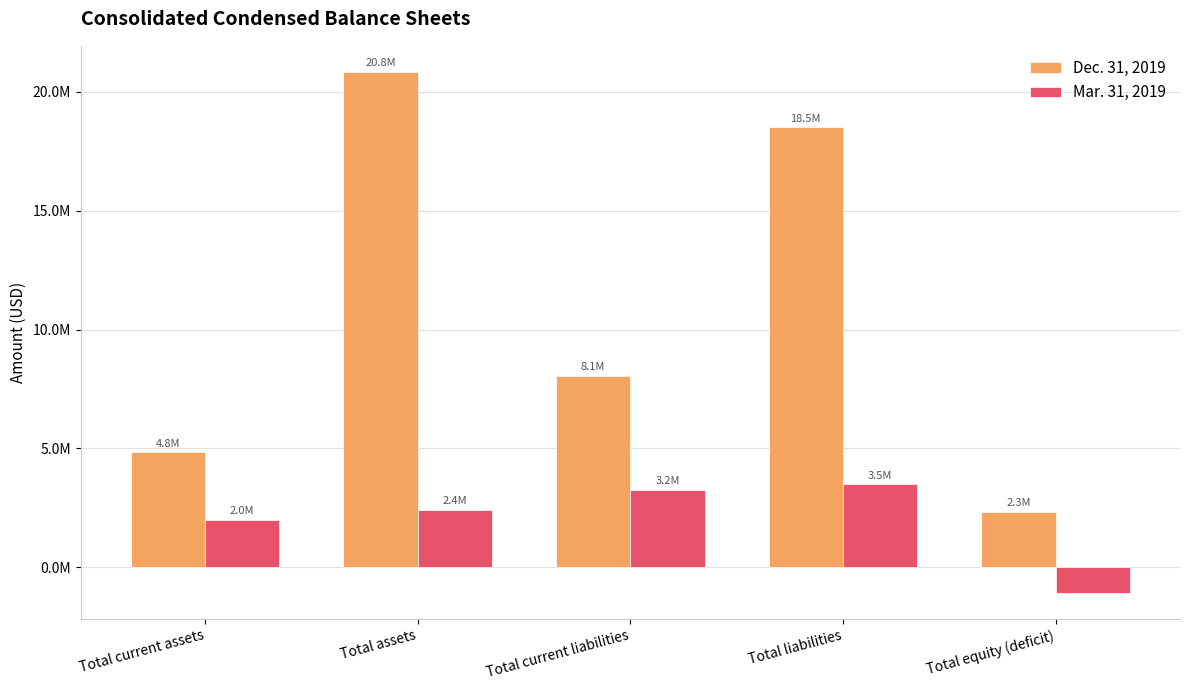

True or false: Mar. 31, 2019 has a value of 4882620 at Total liabilities.

False